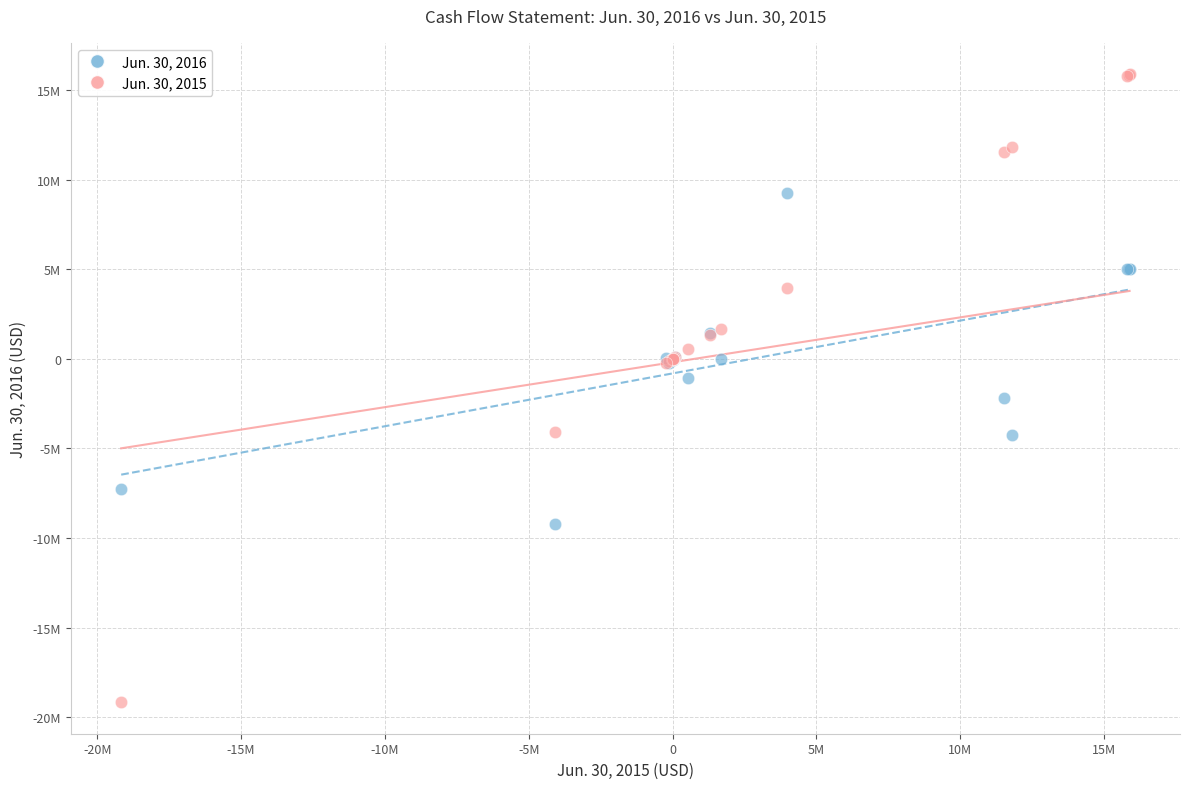

Which series contains the lowest Y value?

Jun. 30, 2015